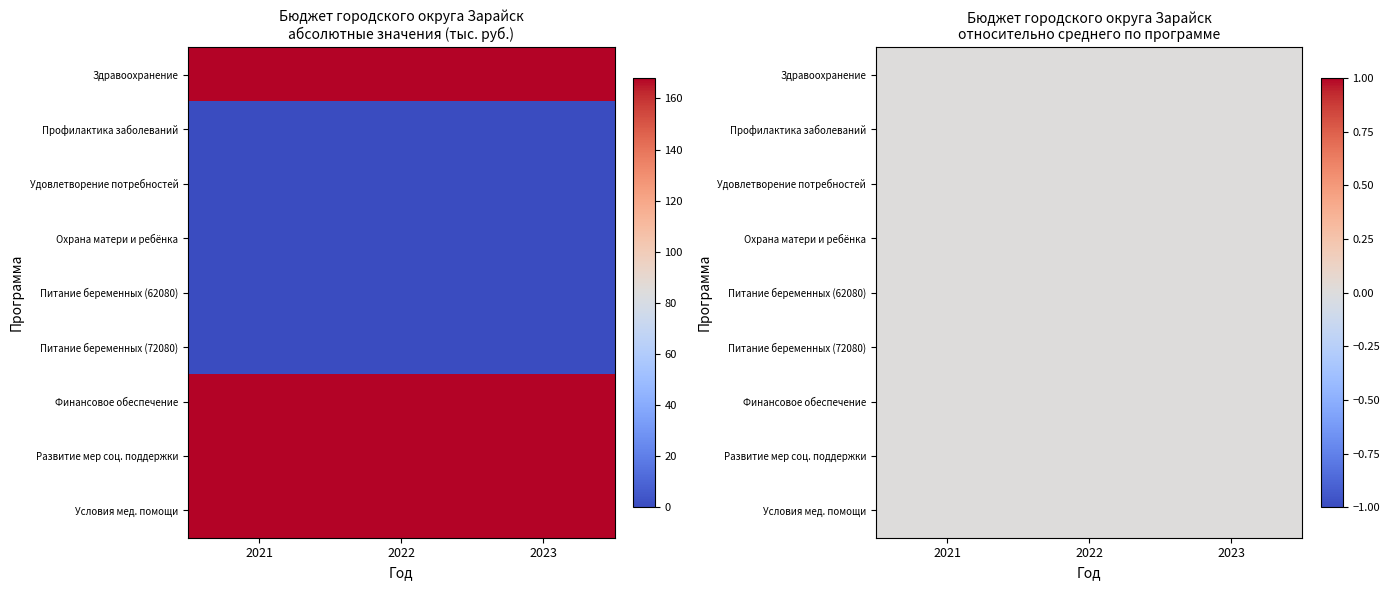

What is the spread (max minus min) of values at 0?

168